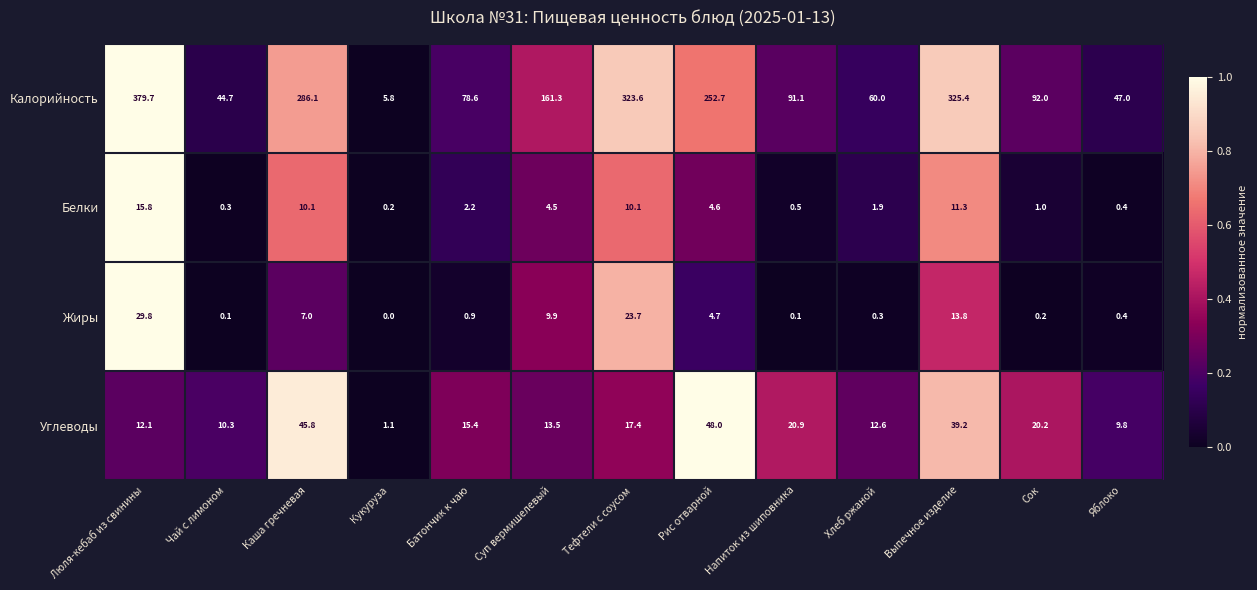

What is the average value of the Жиры series?

7.0